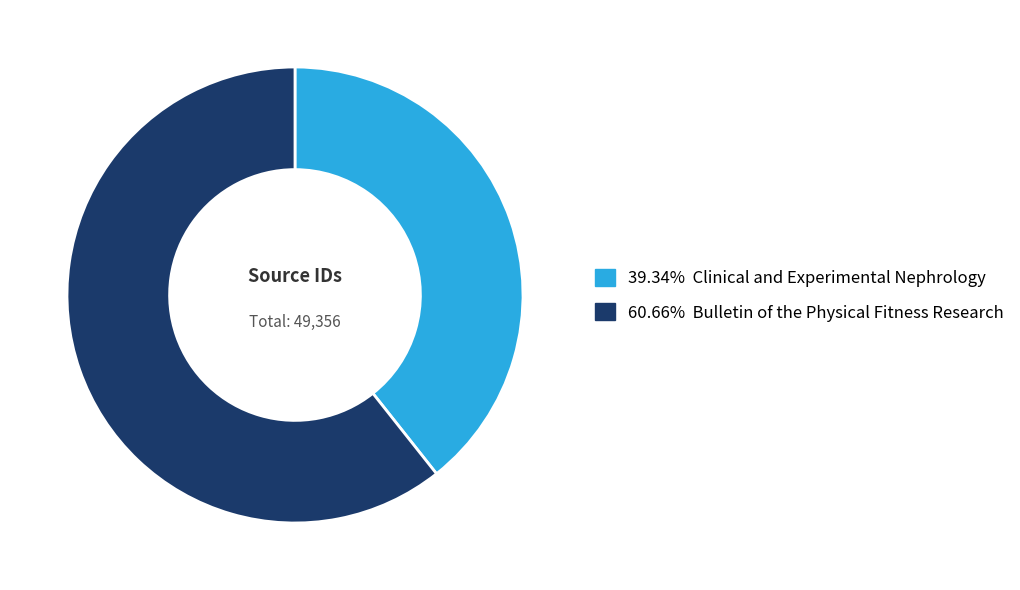

Does 39.34% Clinical and Experimental Nephrology represent more than half of the total?

No